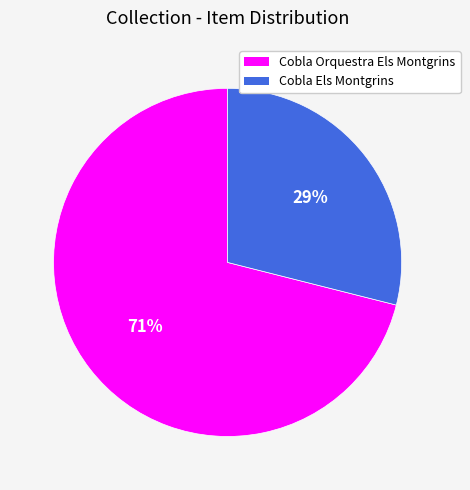

How many segments does this pie chart have?

2